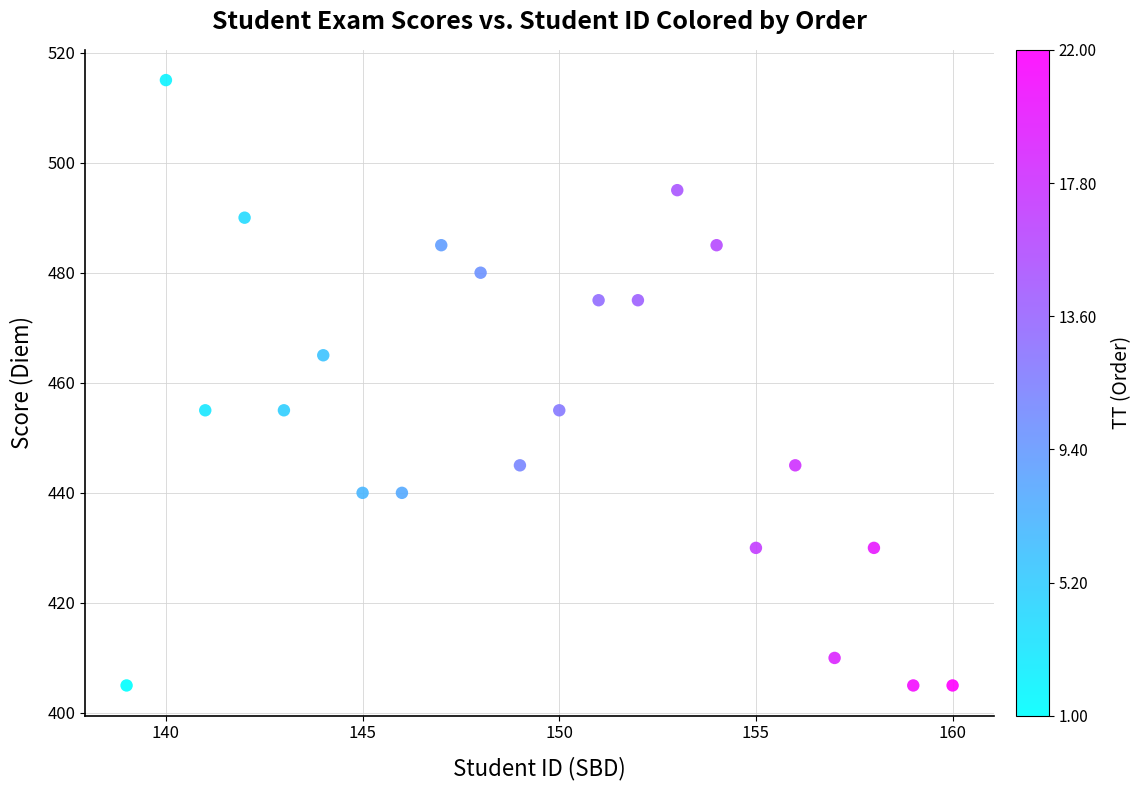

What is the range of Y values (max minus min)?

110